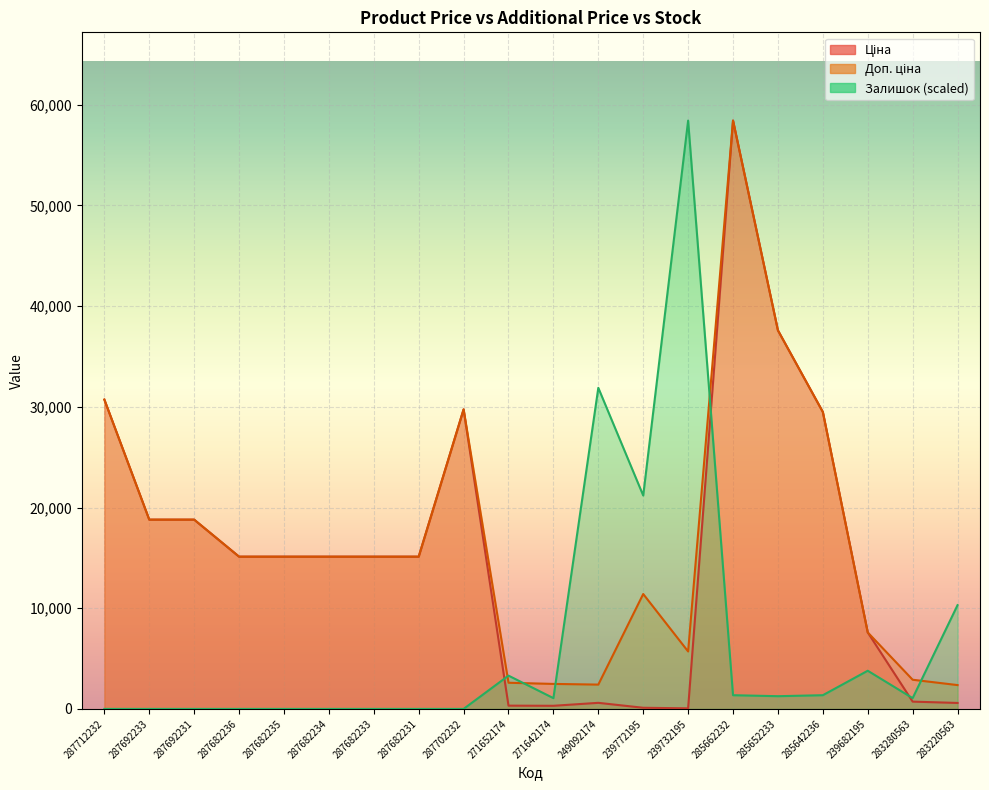

Reading left to right, list all the values displayed in this chart.

Ціна: 287712232=30717.1	287692233=18796.8	287692231=18796.8	287682236=15120.0	287682235=15120.0	287682234=15120.0	287682233=15120.0	287682231=15120.0	287702232=29747.2	271652174=324.8	271642174=310.3	249092174=603.7	239772195=114.1	239732195=57.0	285662232=58426.5	285652233=37593.6	285642236=29491.5	239682195=7596.5	283280563=724.5	283220563=591.6
Доп. ціна: 287712232=30717.1	287692233=18796.8	287692231=18796.8	287682236=15120.0	287682235=15120.0	287682234=15120.0	287682233=15120.0	287682231=15120.0	287702232=29747.2	271652174=2598.3	271642174=2482.4	249092174=2414.8	239772195=11410.0	239732195=5705.0	285662232=58426.5	285652233=37593.6	285642236=29491.5	239682195=7596.5	283280563=2897.8	283220563=2366.5
Залишок: 287712232=0.0	287692233=0.0	287692231=0.0	287682236=0.0	287682235=0.0	287682234=0.0	287682233=0.0	287682231=0.0	287702232=0.0	271652174=3305.3	271642174=1069.4	249092174=31886.7	239772195=21193.0	239732195=58426.5	285662232=1361.0	285652233=1263.8	285642236=1361.0	239682195=3791.4	283280563=1069.4	283220563=10304.8